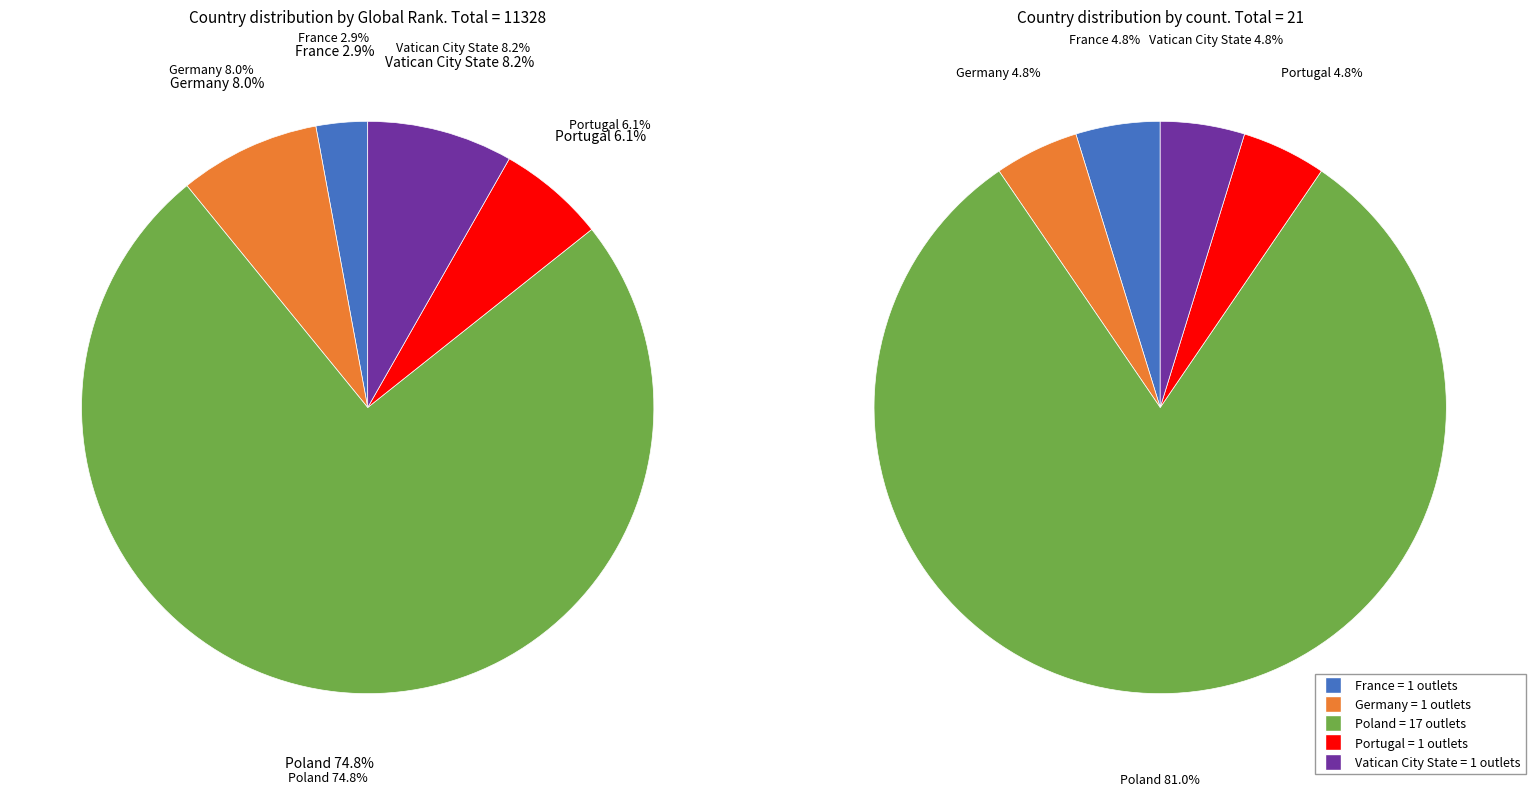

To the nearest percent, what is the average slice percentage?

20%